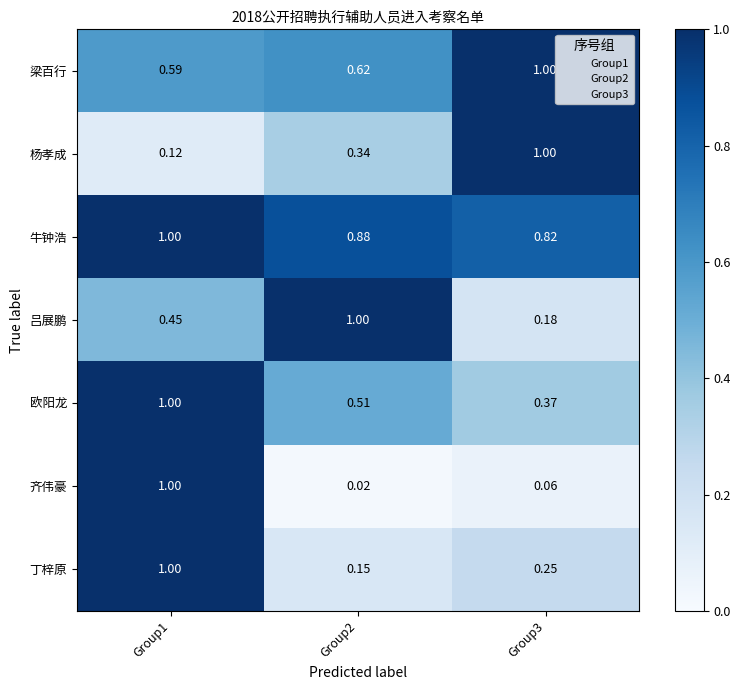

Between Group2 and Group3, which series saw the biggest shift?

吕展鹏